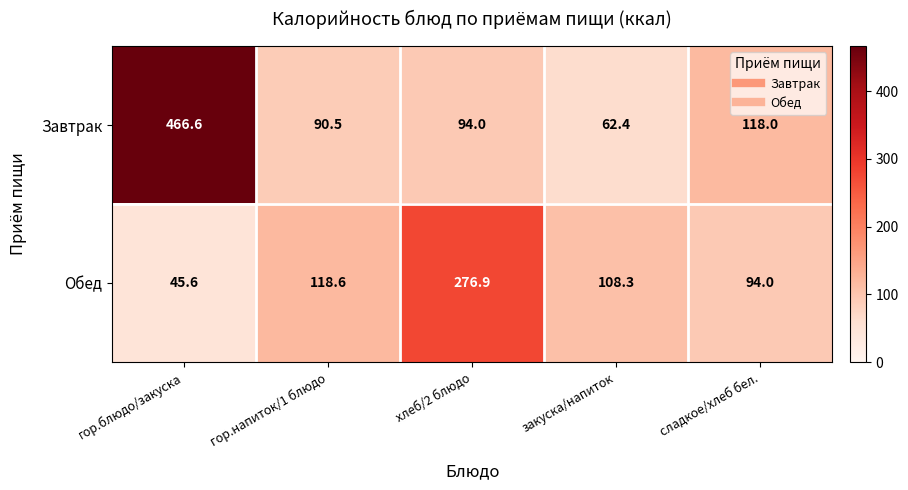

How many distinct data groups are displayed?

2